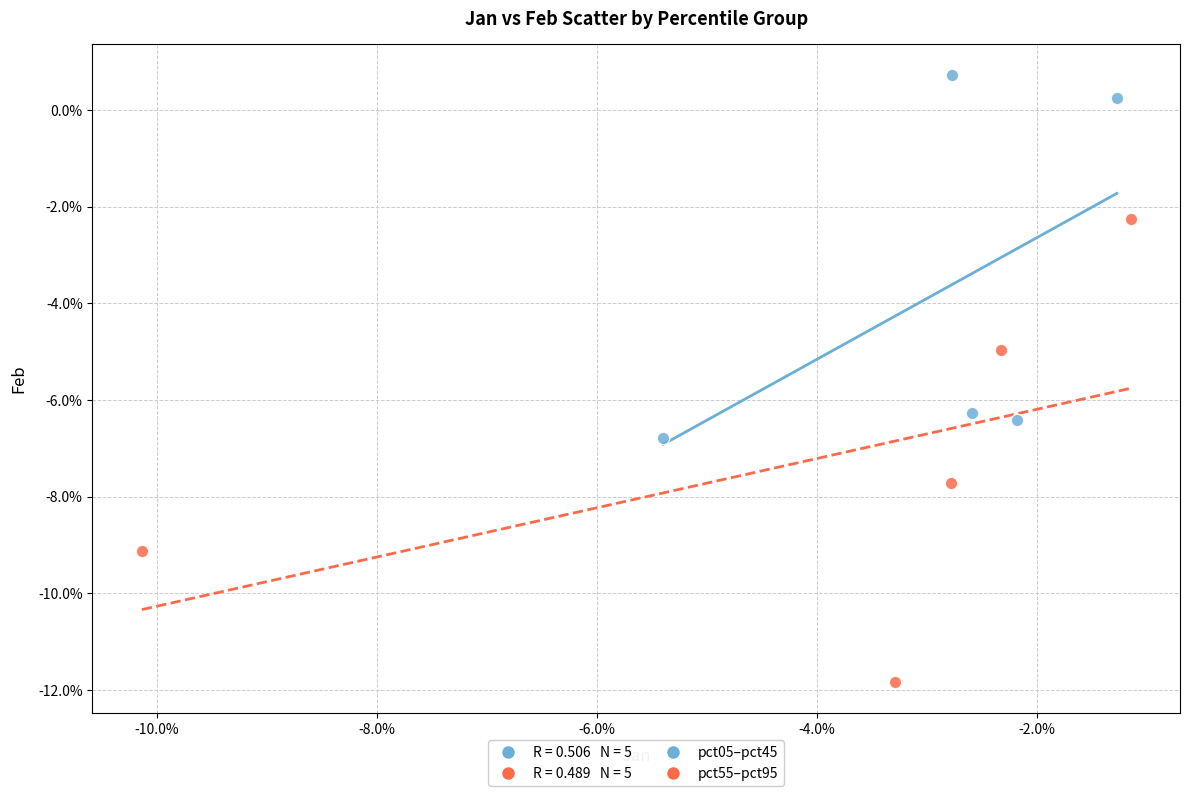

Which series reaches the minimum Y coordinate?

pct55–pct95